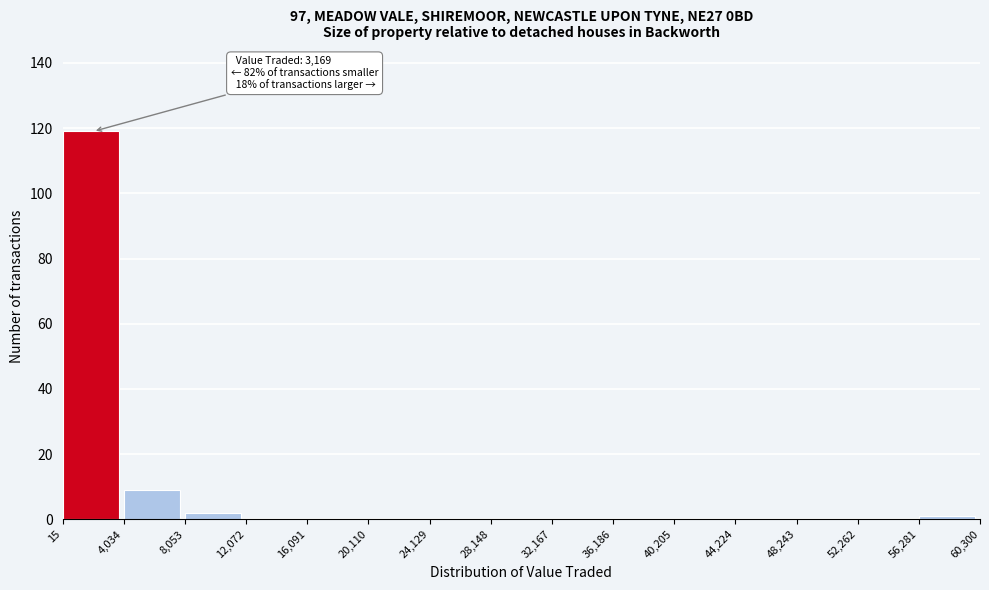

Over which range of the x-axis is the bar tallest?

15 to 4,034